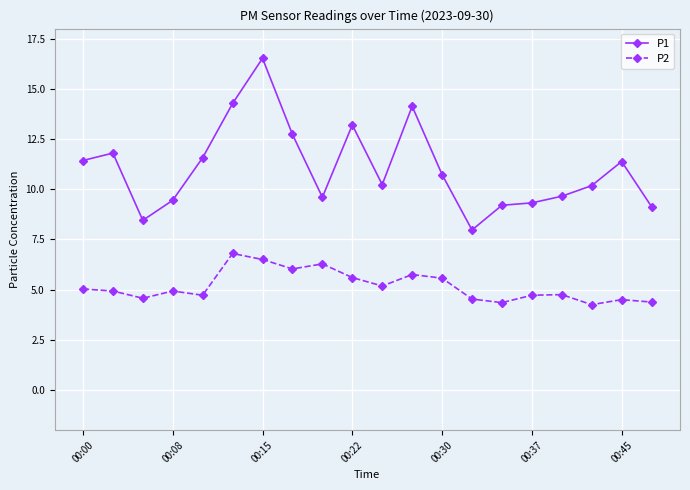

Rank the series by their maximum value, from lowest to highest.

P2, P1